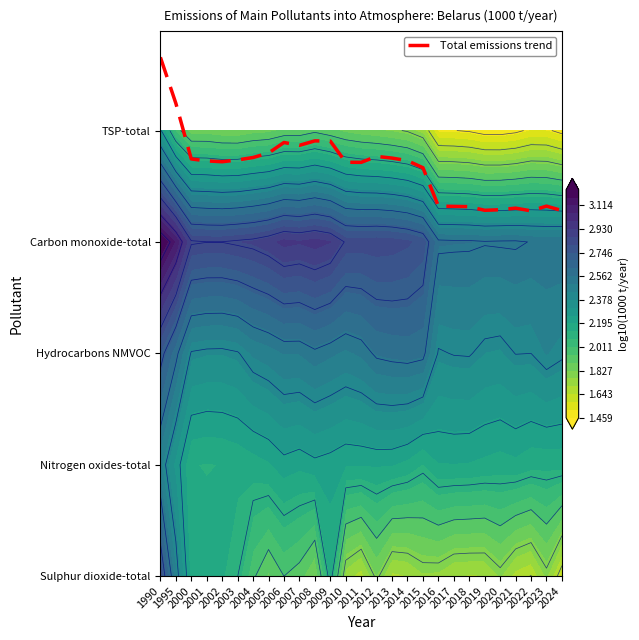

Rank the categories by value from lowest to highest.

2022, 2024, 2019, 2020, 2021, 2018, 2017, 2016, 2023, 2015, 2011, 2010, 2002, 2001, 2014, 2003, 2000, 2013, 2004, 2012, 2005, 2007, 2006, 2009, 2008, 1995, 1990